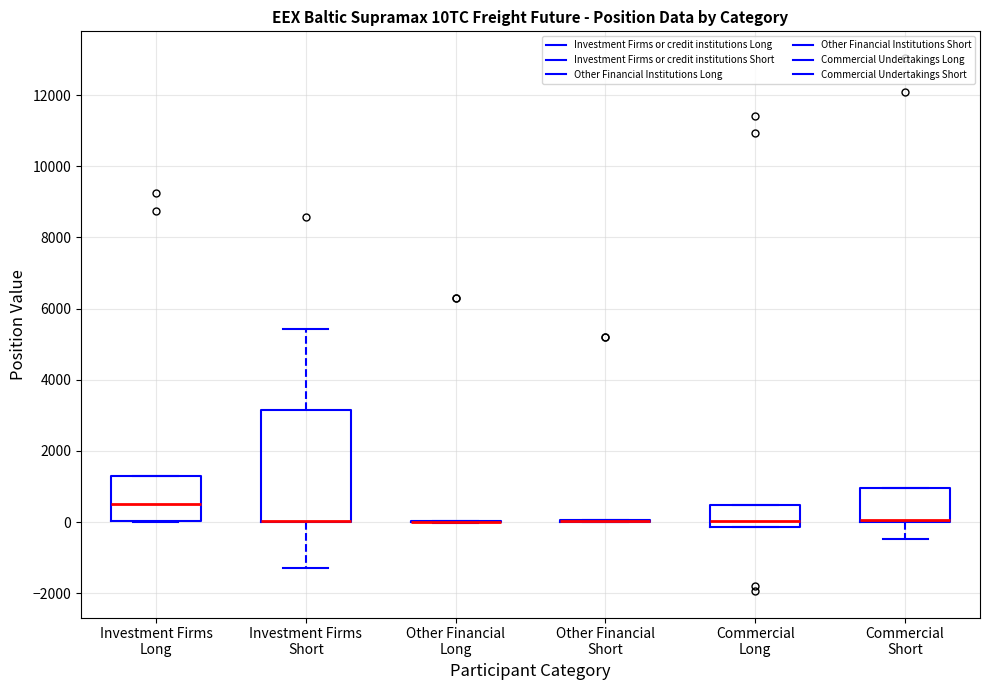

Reading left to right, transcribe this box plot: for each box, give where its median line is, the range the box spans, and where its two whiskers end, as read against the y-axis. The values are not printed on the chart, so give them approximately, as read against the axis.

Investment Firms Long: median 600, box 0 to 1200, whiskers 0 to 1200
Investment Firms Short: median 0 (drawn on the box's lower edge), box 0 to 3200, whiskers -1200 to 5400
Other Financial Long: box collapsed to a line at 0, whiskers 0 to 0
Other Financial Short: box collapsed to a line at 0, whiskers 0 to 0
Commercial Long: median 0, box -200 to 400, whiskers -200 to 400
Commercial Short: median 0 (drawn on the box's lower edge), box 0 to 1000, whiskers -400 to 1000